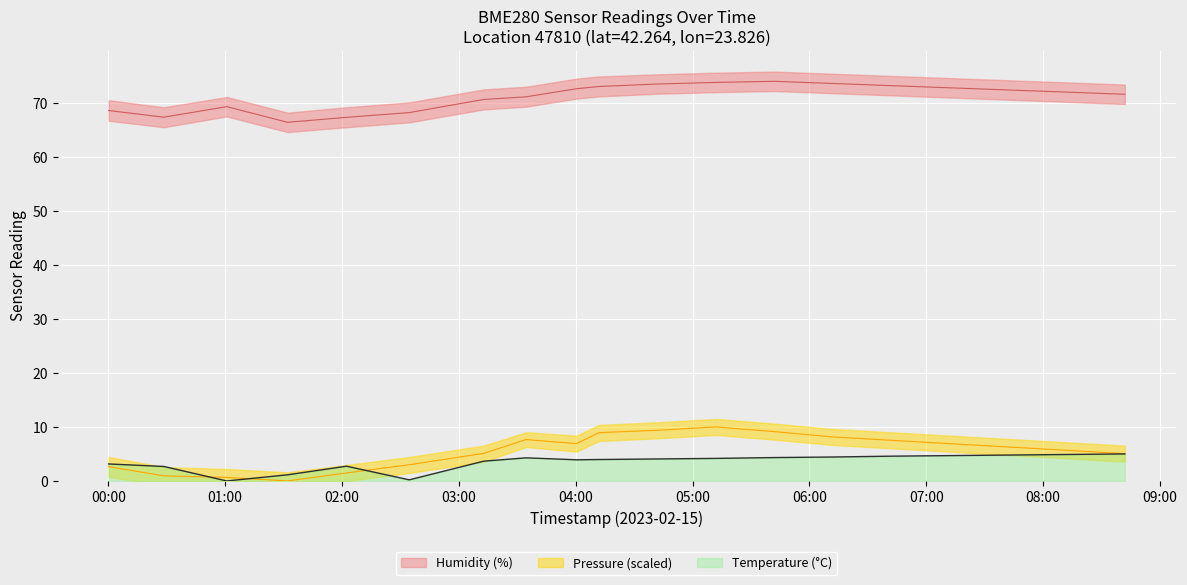

What is the maximum value for Temperature (°C)?

5.0